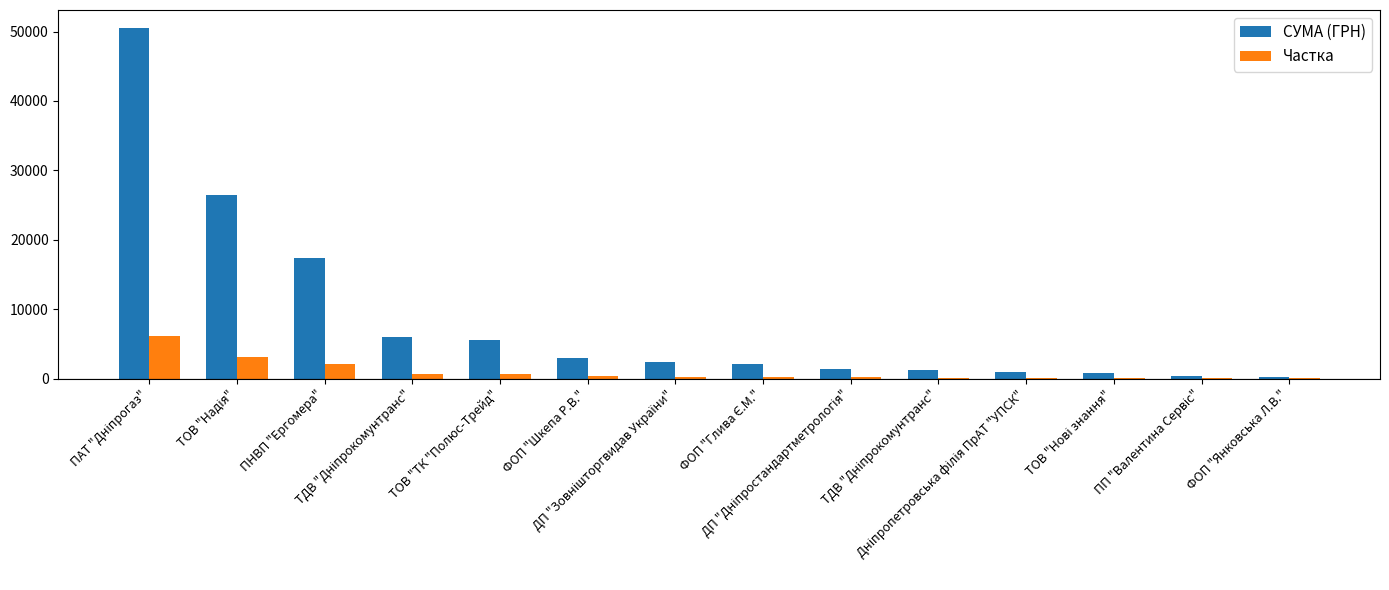

Rank the series by their maximum value, from highest to lowest.

СУМА (ГРН), Частка